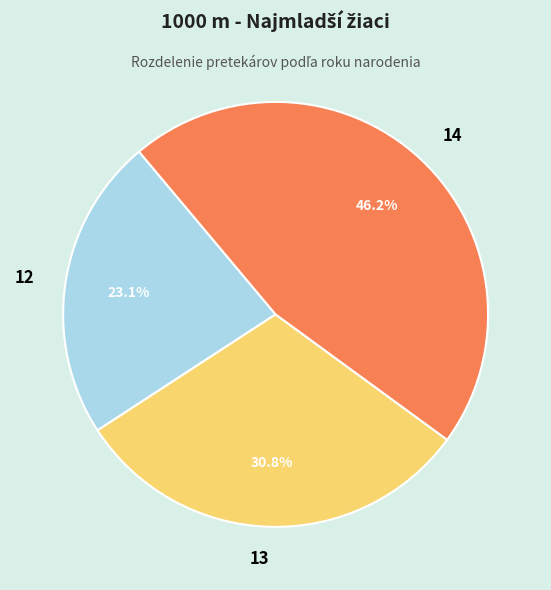

Count the number of slices in the pie.

3